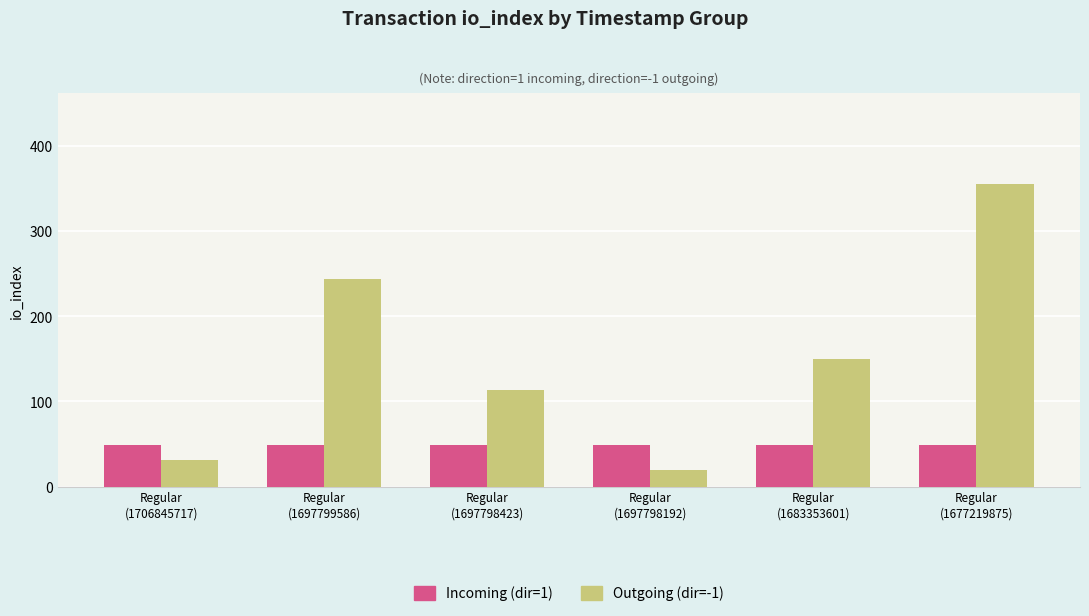

Is it true that Outgoing (dir=-1) equals 31 at Regular
(1706845717)?

True